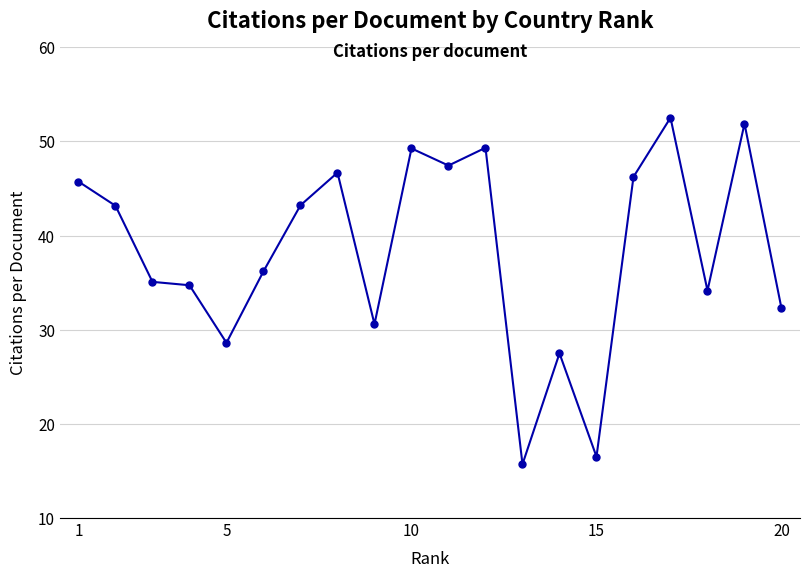

True or false: the data has more than 0 interior local peaks.

True